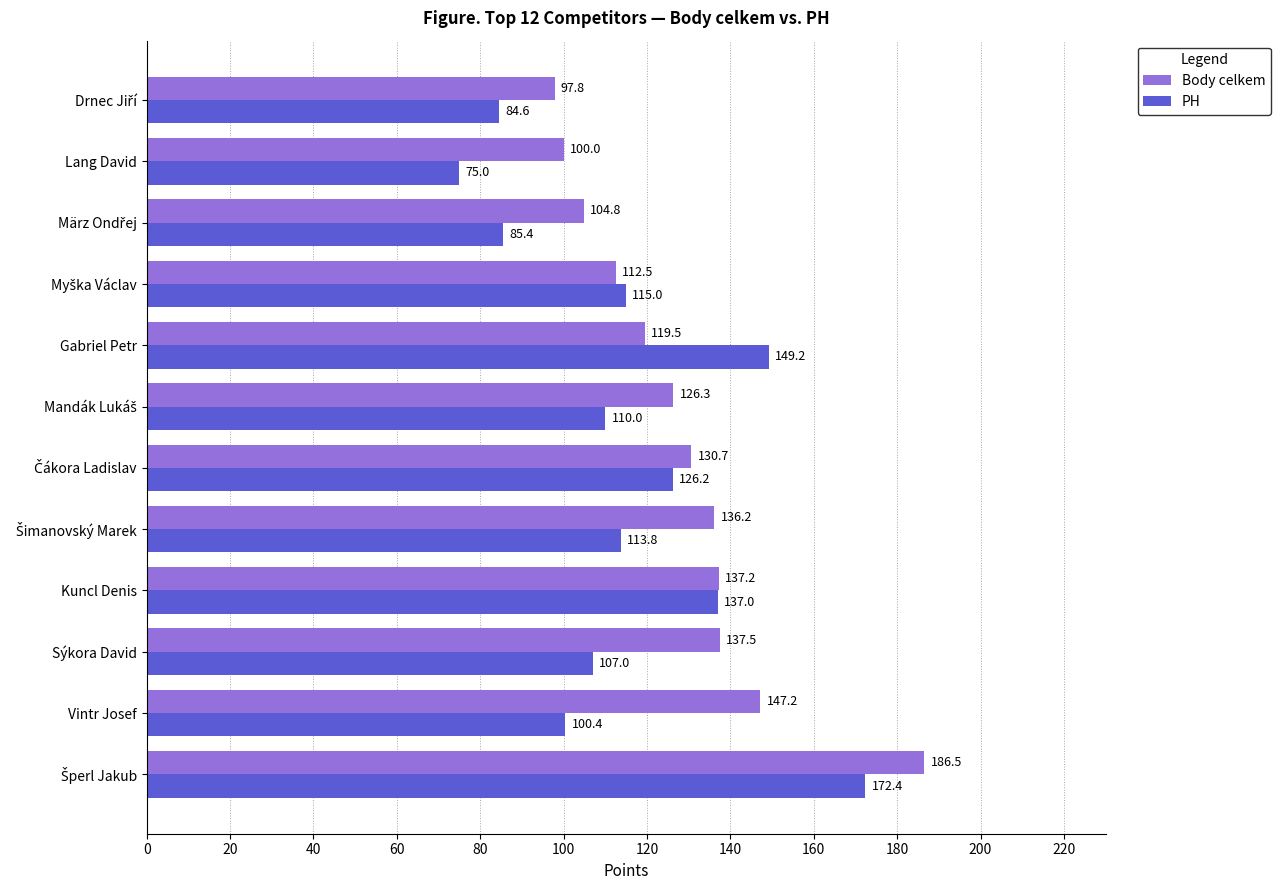

True or false: PH has a value of 53.4 at Kuncl Denis.

False